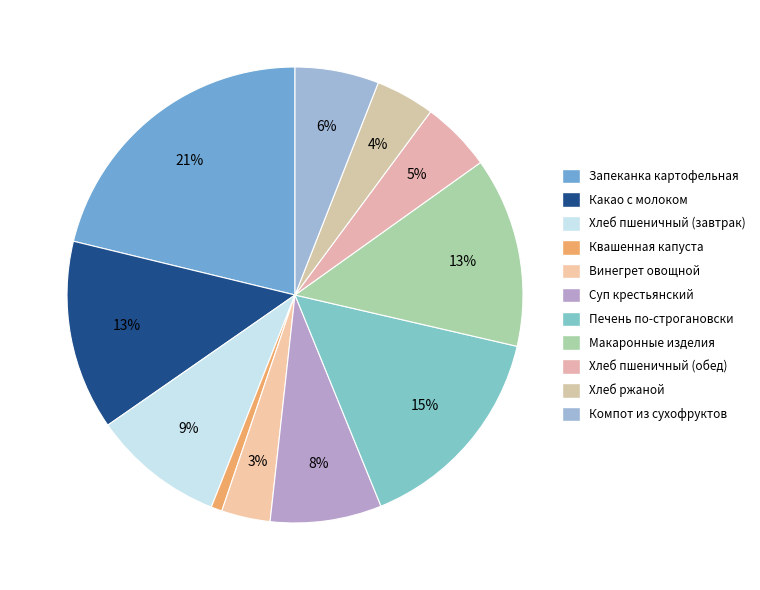

How many slices are in this pie chart?

11